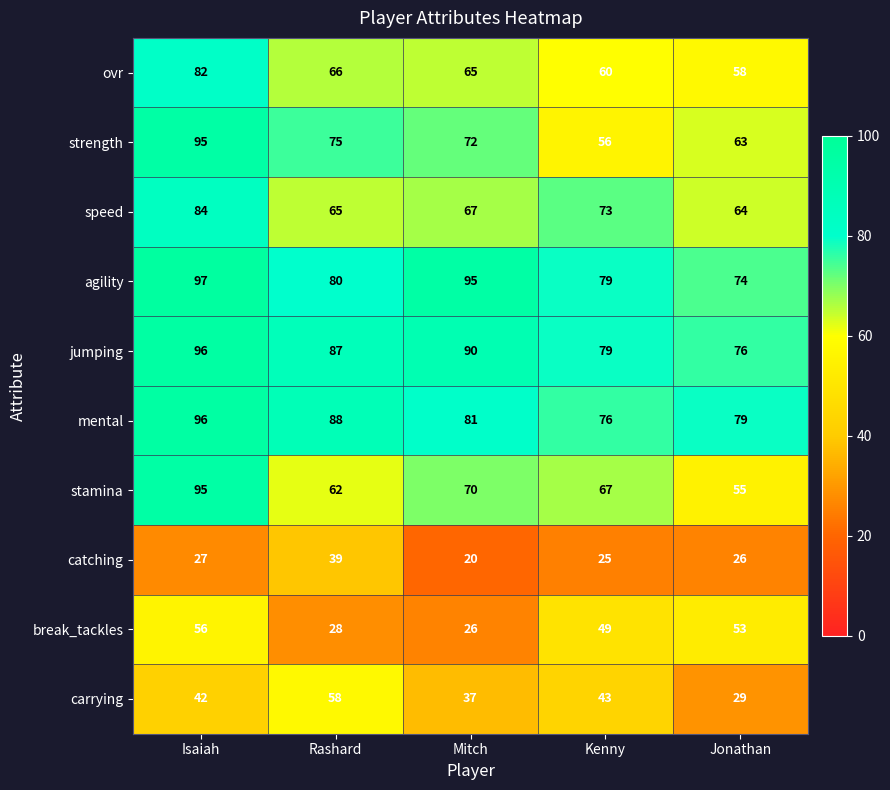

Which category has the lowest value across all series?

Mitch